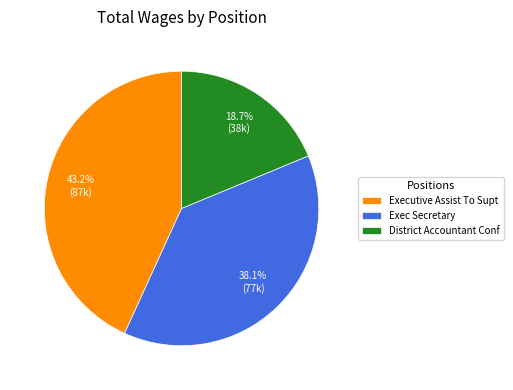

Is there a majority slice in this chart?

No